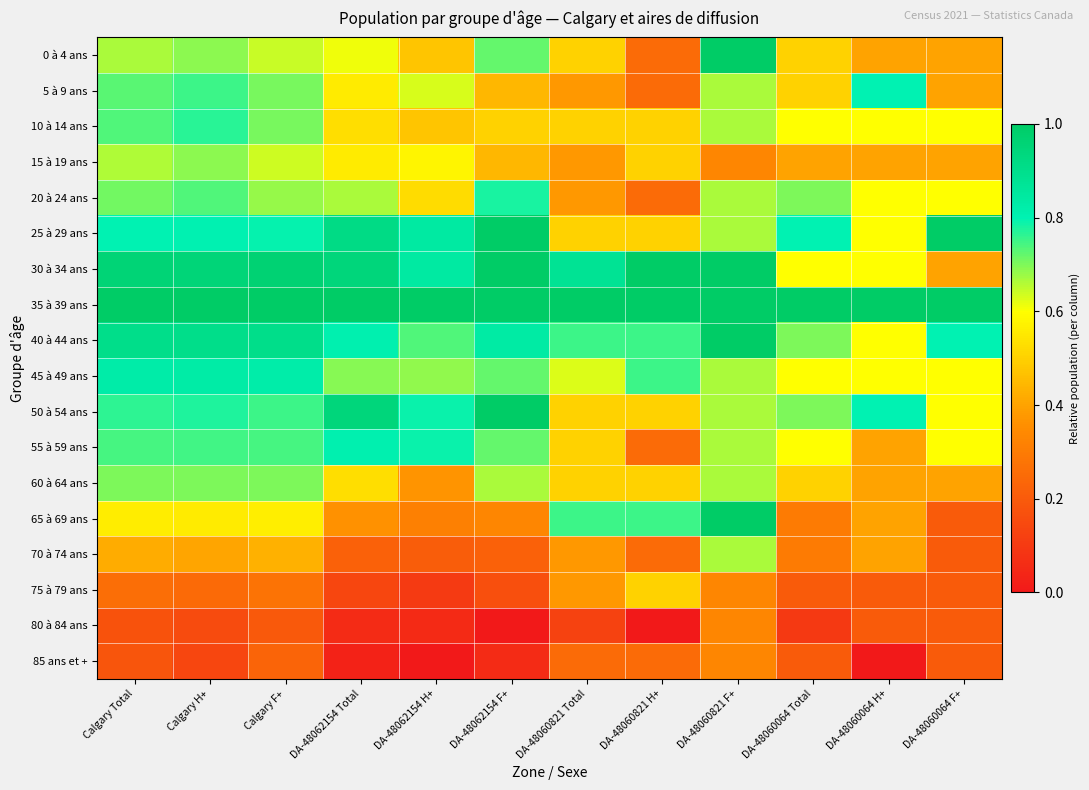

Reading left to right, transcribe all the data shown in this chart.

0 à 4 ans: Calgary Total=0.7	Calgary H+=0.7	Calgary F+=0.6	DA-48062154 Total=0.6	DA-48062154 H+=0.5	DA-48062154 F+=0.7	DA-48060821 Total=0.5	DA-48060821 H+=0.2	DA-48060821 F+=1.0	DA-48060064 Total=0.5	DA-48060064 H+=0.4	DA-48060064 F+=0.4
5 à 9 ans: Calgary Total=0.7	Calgary H+=0.8	Calgary F+=0.7	DA-48062154 Total=0.6	DA-48062154 H+=0.6	DA-48062154 F+=0.4	DA-48060821 Total=0.4	DA-48060821 H+=0.2	DA-48060821 F+=0.7	DA-48060064 Total=0.5	DA-48060064 H+=0.8	DA-48060064 F+=0.4
10 à 14 ans: Calgary Total=0.7	Calgary H+=0.8	Calgary F+=0.7	DA-48062154 Total=0.5	DA-48062154 H+=0.5	DA-48062154 F+=0.5	DA-48060821 Total=0.5	DA-48060821 H+=0.5	DA-48060821 F+=0.7	DA-48060064 Total=0.6	DA-48060064 H+=0.6	DA-48060064 F+=0.6
15 à 19 ans: Calgary Total=0.7	Calgary H+=0.7	Calgary F+=0.6	DA-48062154 Total=0.6	DA-48062154 H+=0.6	DA-48062154 F+=0.4	DA-48060821 Total=0.4	DA-48060821 H+=0.5	DA-48060821 F+=0.3	DA-48060064 Total=0.4	DA-48060064 H+=0.4	DA-48060064 F+=0.4
20 à 24 ans: Calgary Total=0.7	Calgary H+=0.7	Calgary F+=0.7	DA-48062154 Total=0.7	DA-48062154 H+=0.5	DA-48062154 F+=0.8	DA-48060821 Total=0.4	DA-48060821 H+=0.2	DA-48060821 F+=0.7	DA-48060064 Total=0.7	DA-48060064 H+=0.6	DA-48060064 F+=0.6
25 à 29 ans: Calgary Total=0.8	Calgary H+=0.8	Calgary F+=0.8	DA-48062154 Total=0.9	DA-48062154 H+=0.8	DA-48062154 F+=1.0	DA-48060821 Total=0.5	DA-48060821 H+=0.5	DA-48060821 F+=0.7	DA-48060064 Total=0.8	DA-48060064 H+=0.6	DA-48060064 F+=1.0
30 à 34 ans: Calgary Total=1.0	Calgary H+=0.9	Calgary F+=1.0	DA-48062154 Total=0.9	DA-48062154 H+=0.8	DA-48062154 F+=1.0	DA-48060821 Total=0.9	DA-48060821 H+=1.0	DA-48060821 F+=1.0	DA-48060064 Total=0.6	DA-48060064 H+=0.6	DA-48060064 F+=0.4
35 à 39 ans: Calgary Total=1.0	Calgary H+=1.0	Calgary F+=1.0	DA-48062154 Total=1.0	DA-48062154 H+=1.0	DA-48062154 F+=1.0	DA-48060821 Total=1.0	DA-48060821 H+=1.0	DA-48060821 F+=1.0	DA-48060064 Total=1.0	DA-48060064 H+=1.0	DA-48060064 F+=1.0
40 à 44 ans: Calgary Total=0.9	Calgary H+=0.9	Calgary F+=0.9	DA-48062154 Total=0.8	DA-48062154 H+=0.7	DA-48062154 F+=0.8	DA-48060821 Total=0.8	DA-48060821 H+=0.8	DA-48060821 F+=1.0	DA-48060064 Total=0.7	DA-48060064 H+=0.6	DA-48060064 F+=0.8
45 à 49 ans: Calgary Total=0.8	Calgary H+=0.8	Calgary F+=0.8	DA-48062154 Total=0.7	DA-48062154 H+=0.7	DA-48062154 F+=0.7	DA-48060821 Total=0.6	DA-48060821 H+=0.8	DA-48060821 F+=0.7	DA-48060064 Total=0.6	DA-48060064 H+=0.6	DA-48060064 F+=0.6
50 à 54 ans: Calgary Total=0.8	Calgary H+=0.8	Calgary F+=0.8	DA-48062154 Total=0.9	DA-48062154 H+=0.8	DA-48062154 F+=1.0	DA-48060821 Total=0.5	DA-48060821 H+=0.5	DA-48060821 F+=0.7	DA-48060064 Total=0.7	DA-48060064 H+=0.8	DA-48060064 F+=0.6
55 à 59 ans: Calgary Total=0.7	Calgary H+=0.7	Calgary F+=0.7	DA-48062154 Total=0.8	DA-48062154 H+=0.8	DA-48062154 F+=0.7	DA-48060821 Total=0.5	DA-48060821 H+=0.2	DA-48060821 F+=0.7	DA-48060064 Total=0.6	DA-48060064 H+=0.4	DA-48060064 F+=0.6
60 à 64 ans: Calgary Total=0.7	Calgary H+=0.7	Calgary F+=0.7	DA-48062154 Total=0.5	DA-48062154 H+=0.4	DA-48062154 F+=0.7	DA-48060821 Total=0.5	DA-48060821 H+=0.5	DA-48060821 F+=0.7	DA-48060064 Total=0.5	DA-48060064 H+=0.4	DA-48060064 F+=0.4
65 à 69 ans: Calgary Total=0.6	Calgary H+=0.6	Calgary F+=0.6	DA-48062154 Total=0.4	DA-48062154 H+=0.3	DA-48062154 F+=0.3	DA-48060821 Total=0.8	DA-48060821 H+=0.8	DA-48060821 F+=1.0	DA-48060064 Total=0.3	DA-48060064 H+=0.4	DA-48060064 F+=0.2
70 à 74 ans: Calgary Total=0.4	Calgary H+=0.4	Calgary F+=0.4	DA-48062154 Total=0.2	DA-48062154 H+=0.2	DA-48062154 F+=0.2	DA-48060821 Total=0.4	DA-48060821 H+=0.2	DA-48060821 F+=0.7	DA-48060064 Total=0.3	DA-48060064 H+=0.4	DA-48060064 F+=0.2
75 à 79 ans: Calgary Total=0.3	Calgary H+=0.2	Calgary F+=0.3	DA-48062154 Total=0.1	DA-48062154 H+=0.1	DA-48062154 F+=0.2	DA-48060821 Total=0.4	DA-48060821 H+=0.5	DA-48060821 F+=0.3	DA-48060064 Total=0.2	DA-48060064 H+=0.2	DA-48060064 F+=0.2
80 à 84 ans: Calgary Total=0.2	Calgary H+=0.2	Calgary F+=0.2	DA-48062154 Total=0.1	DA-48062154 H+=0.1	DA-48062154 F+=0.0	DA-48060821 Total=0.1	DA-48060821 H+=0.0	DA-48060821 F+=0.3	DA-48060064 Total=0.1	DA-48060064 H+=0.2	DA-48060064 F+=0.2
85 ans et +: Calgary Total=0.2	Calgary H+=0.1	Calgary F+=0.2	DA-48062154 Total=0.0	DA-48062154 H+=0.0	DA-48062154 F+=0.1	DA-48060821 Total=0.2	DA-48060821 H+=0.2	DA-48060821 F+=0.3	DA-48060064 Total=0.2	DA-48060064 H+=0.0	DA-48060064 F+=0.2